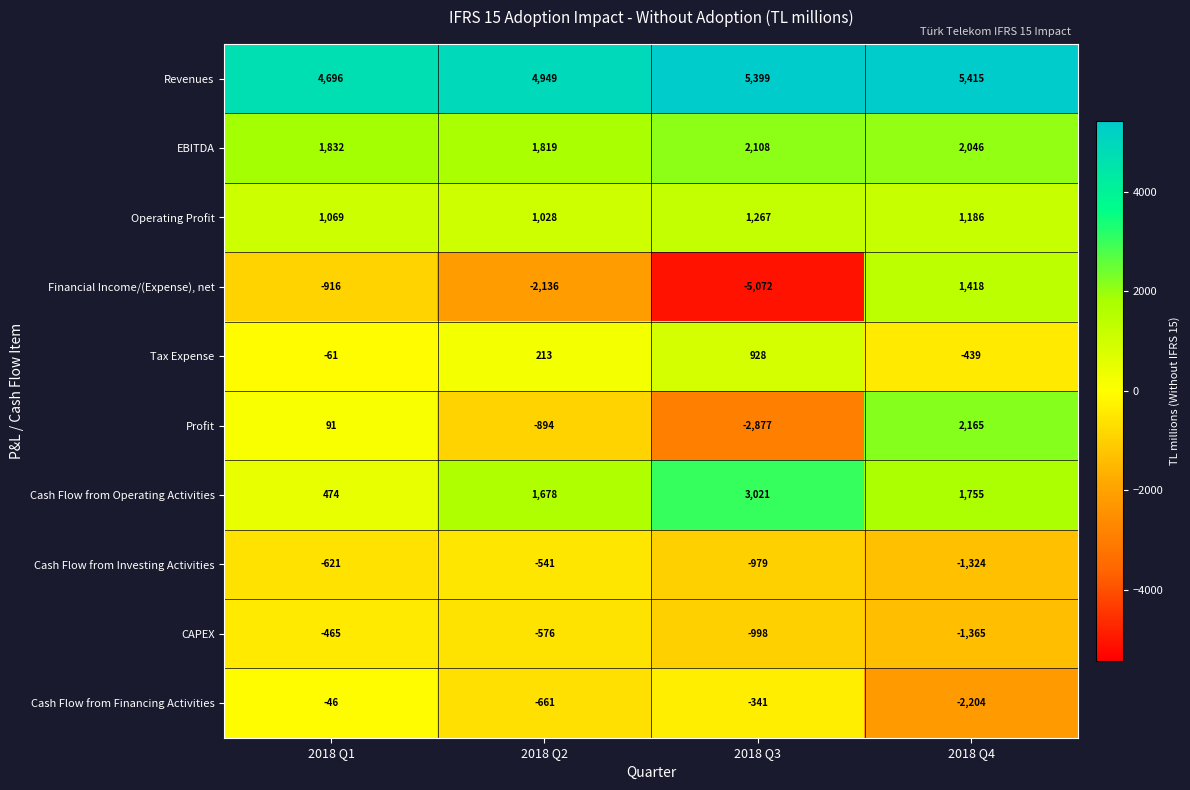

Which series has the largest range (max minus min)?

Financial Income/(Expense), net